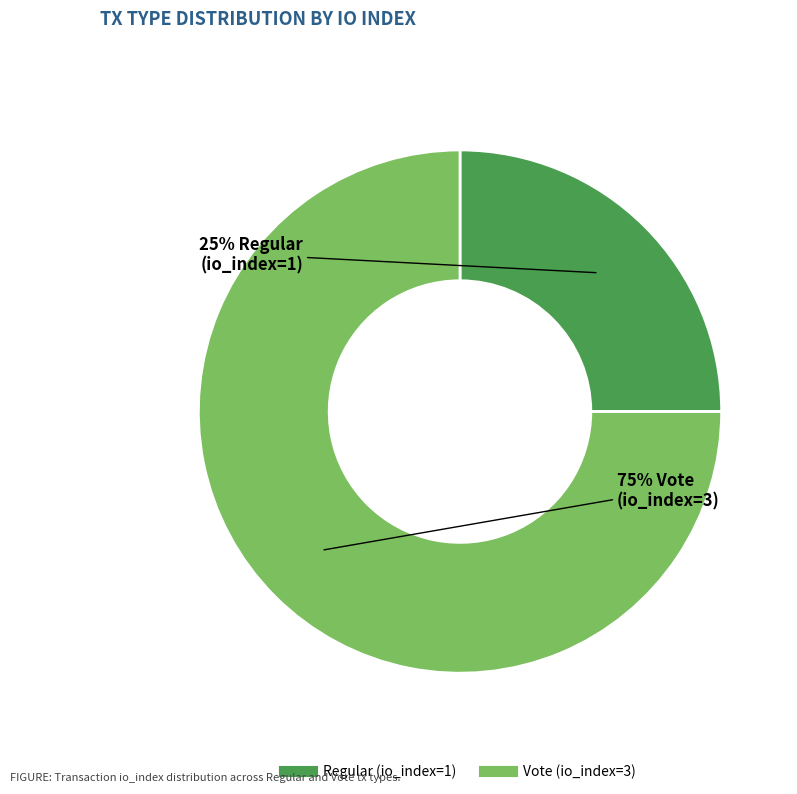

Which has a higher value, Vote (io_index=3) or Regular (io_index=1)?

Vote (io_index=3)